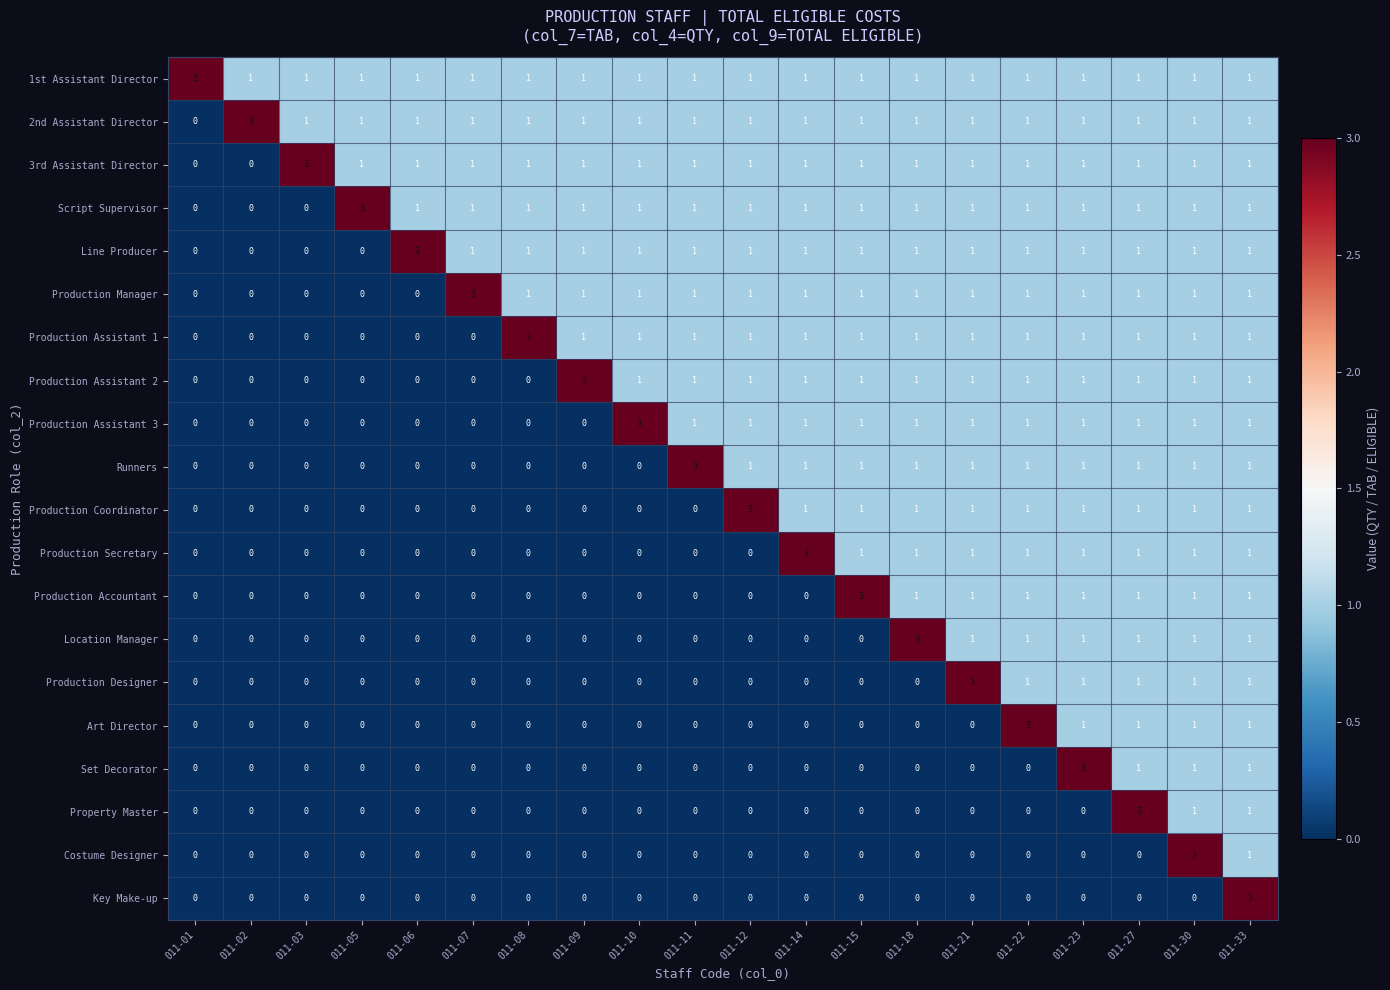

What is the sum of all Production Assistant 2 values?

15